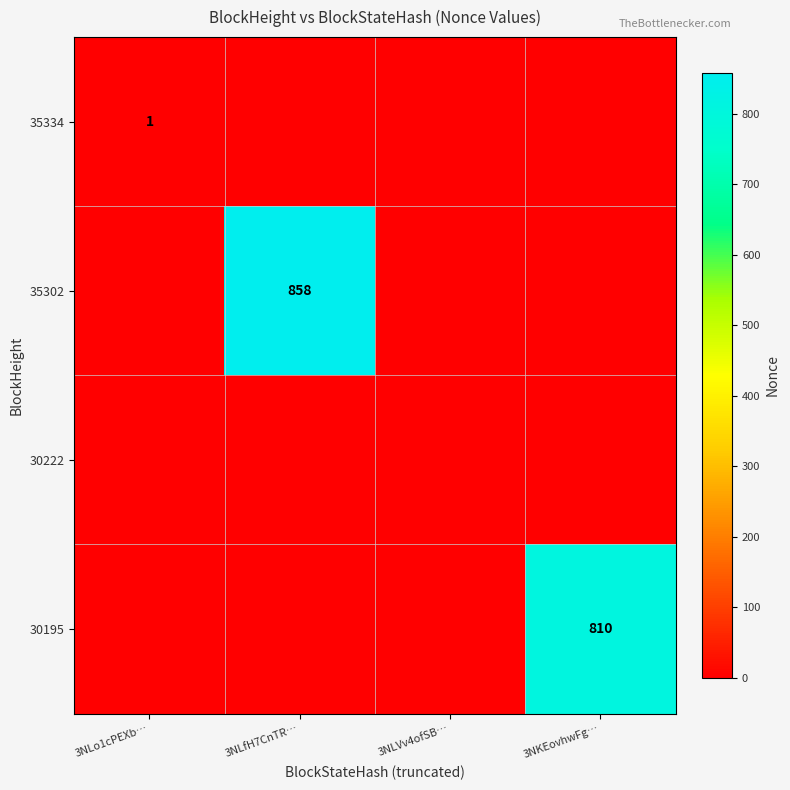

Is it true that 35302 equals 858 at 3NLfH7CnTR…?

True